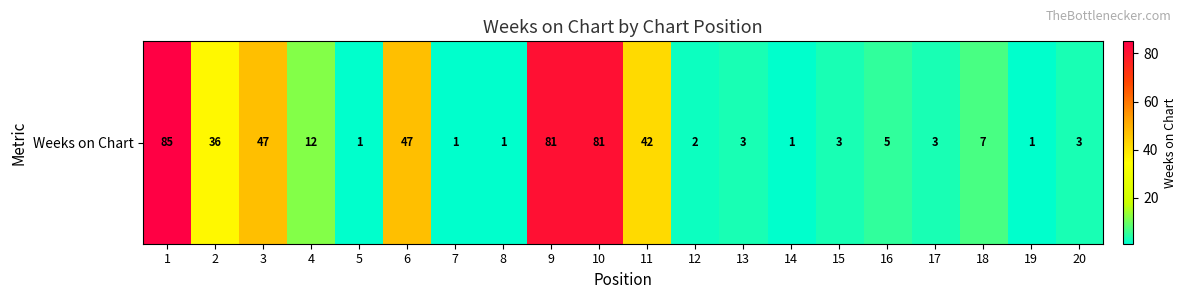

Which has a higher value, 15 or 1?

1